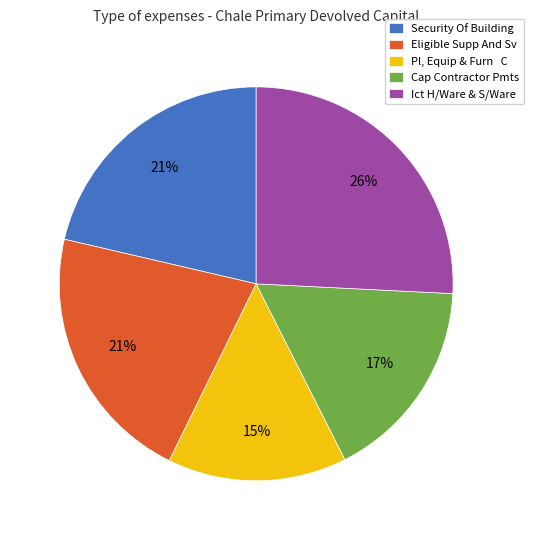

Which slice is the smallest?

Pl, Equip & Furn C